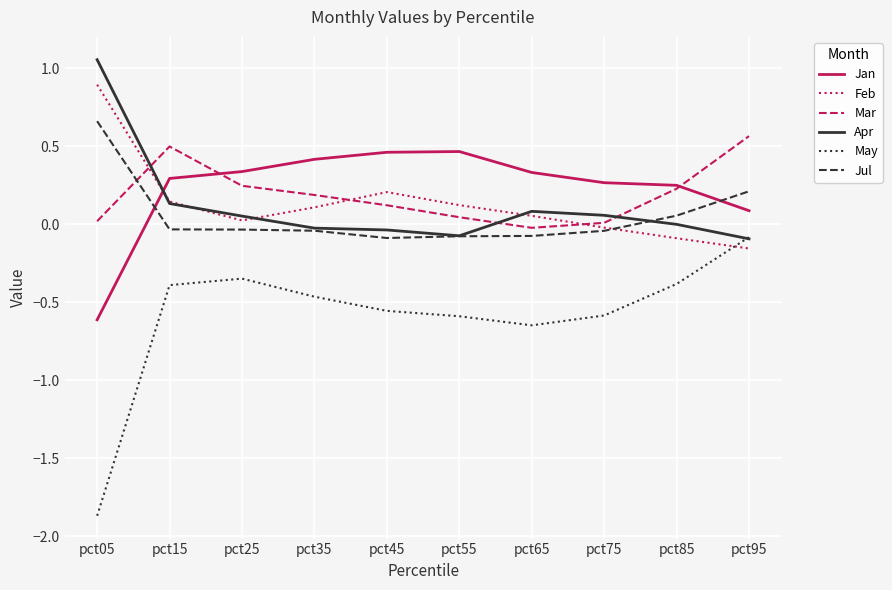

Which series has the largest total across all categories?

Jan